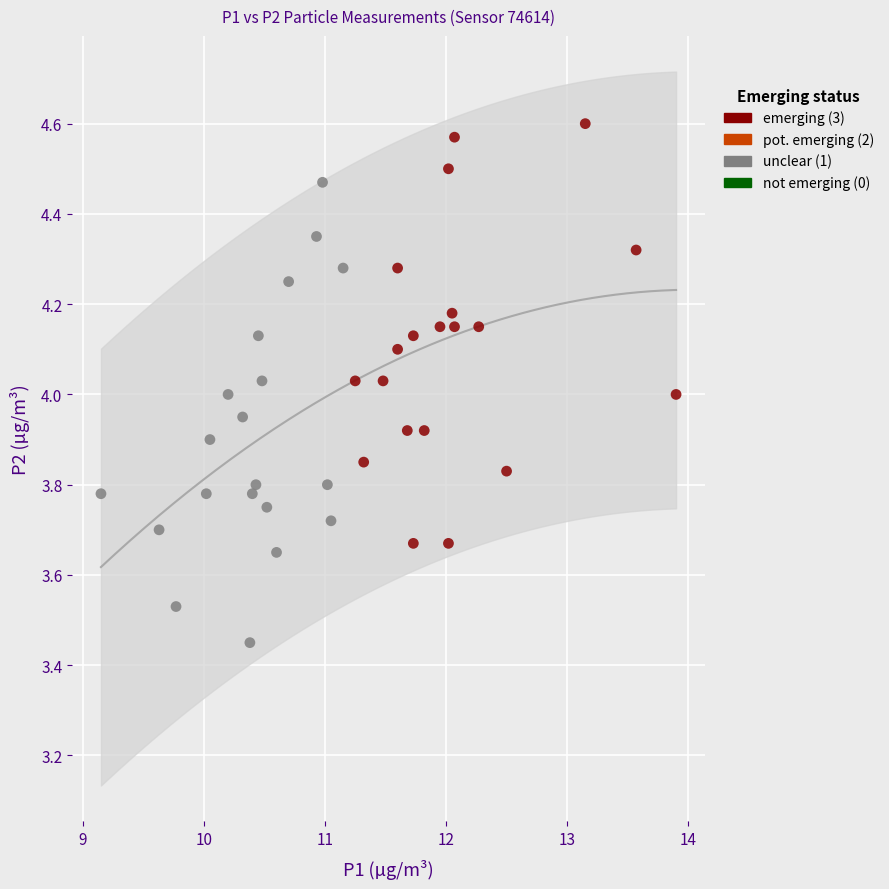

Which series contains the highest Y value?

emerging (3)